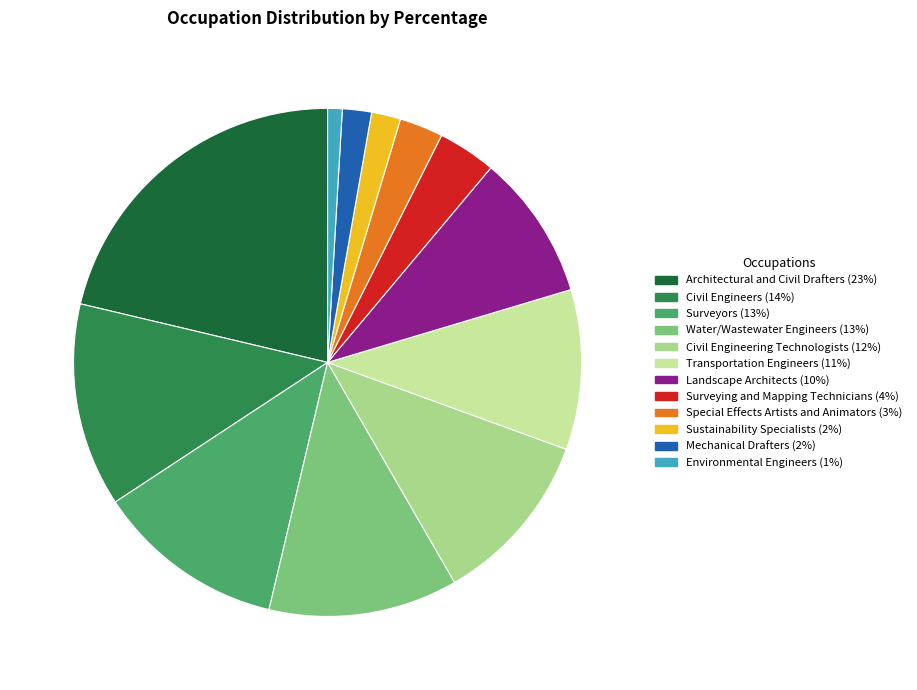

Which category has the biggest portion of the pie?

Architectural and Civil Drafters